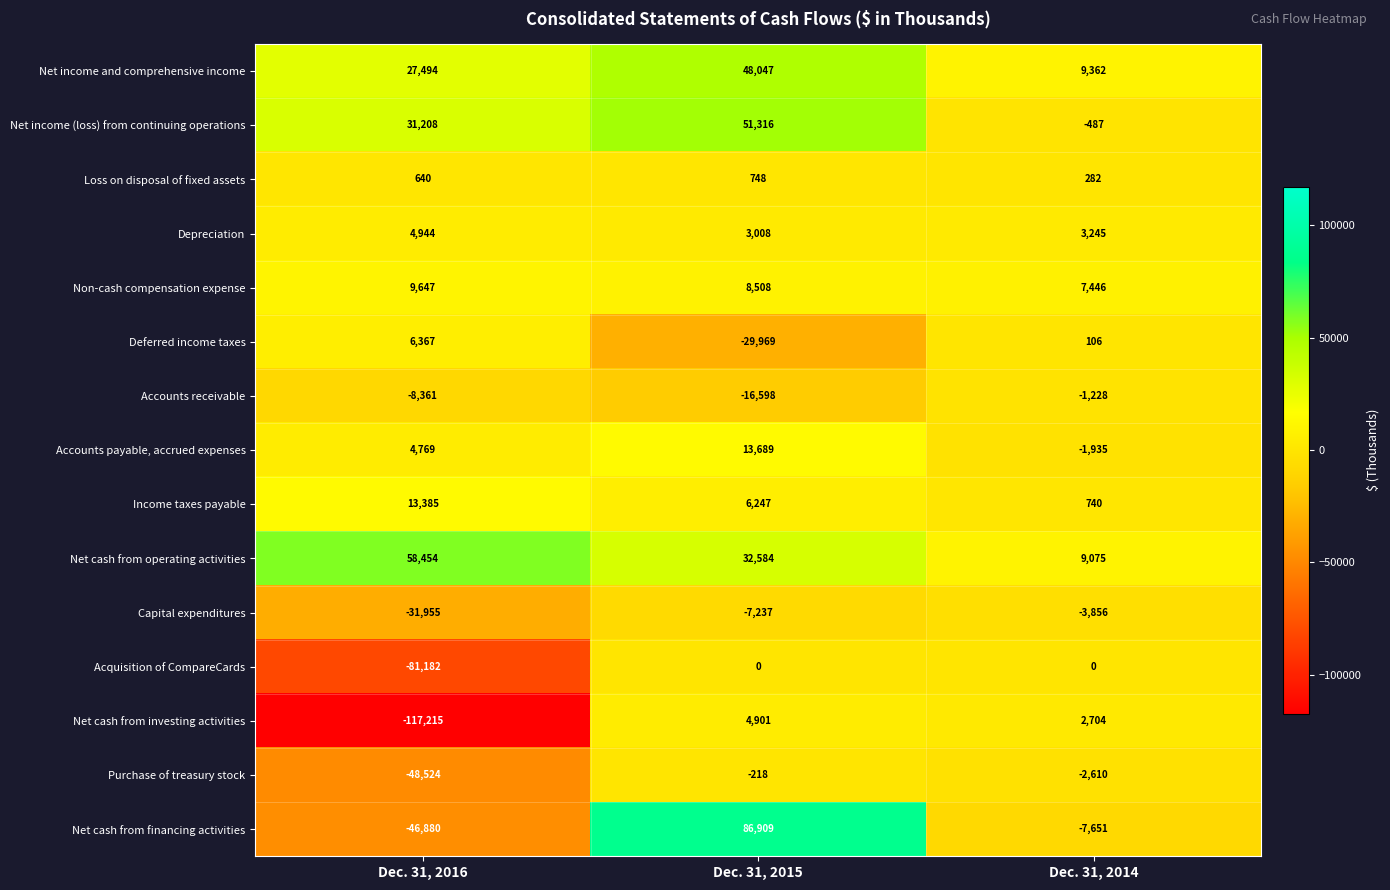

What is the minimum value shown in the chart?

-117215